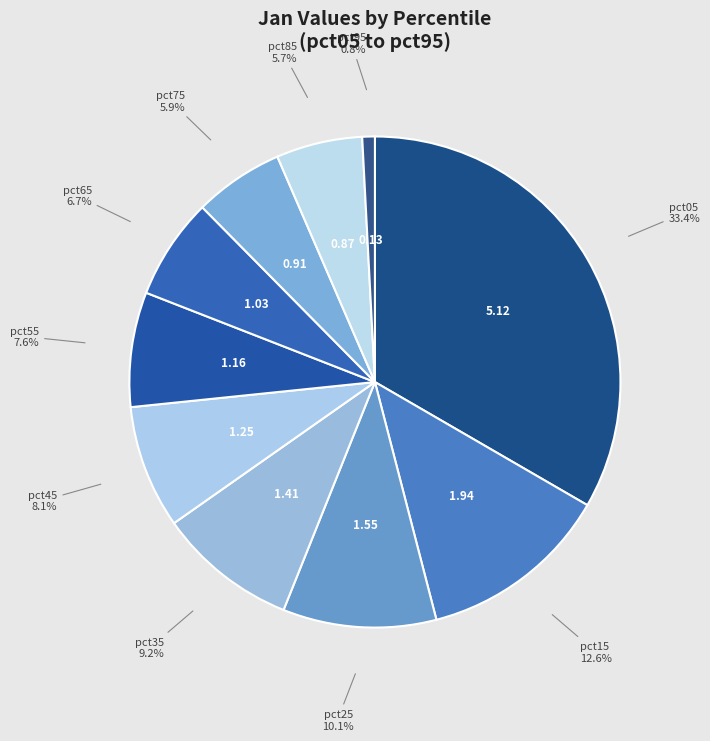

Rank the categories by value from highest to lowest.

pct05, pct15, pct25, pct35, pct45, pct55, pct65, pct75, pct85, pct95